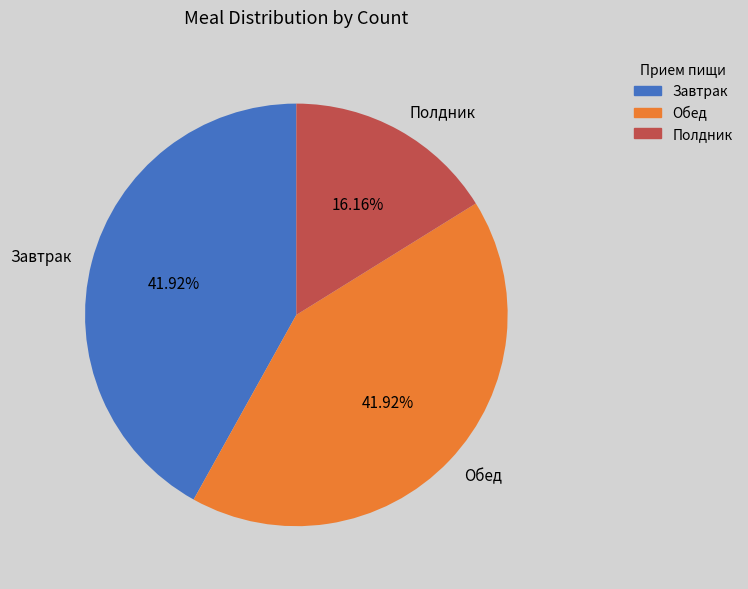

Approximately how many times larger is the value at Завтрак compared to Обед?

1.0